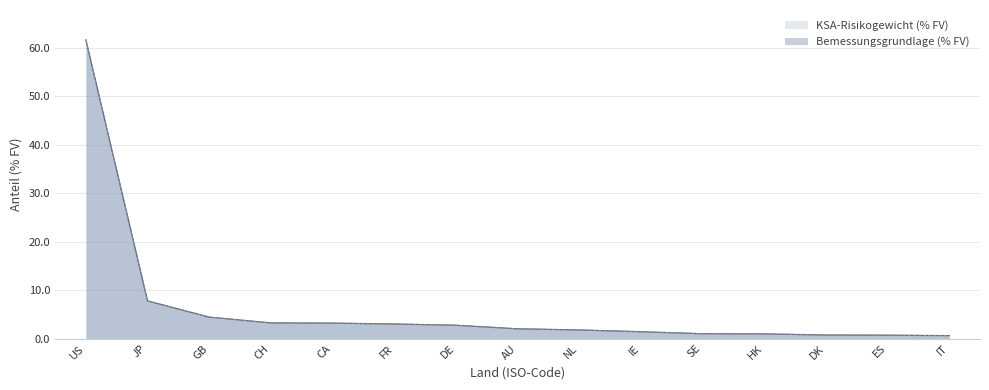

What are all the series names shown in the legend?

Bemessungsgrundlage (% FV), KSA-Risikogewicht (% FV)